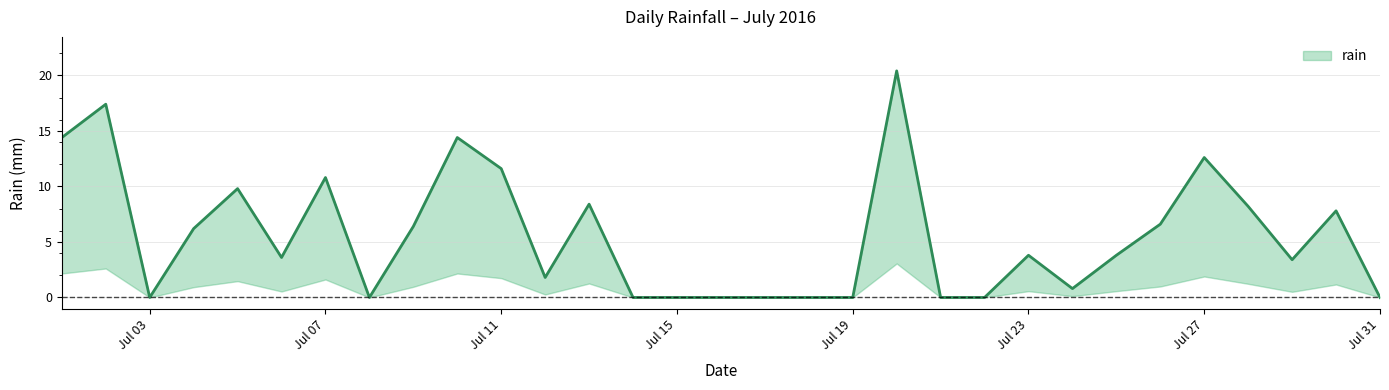

What value does the data have at 2016-07-25?

3.8